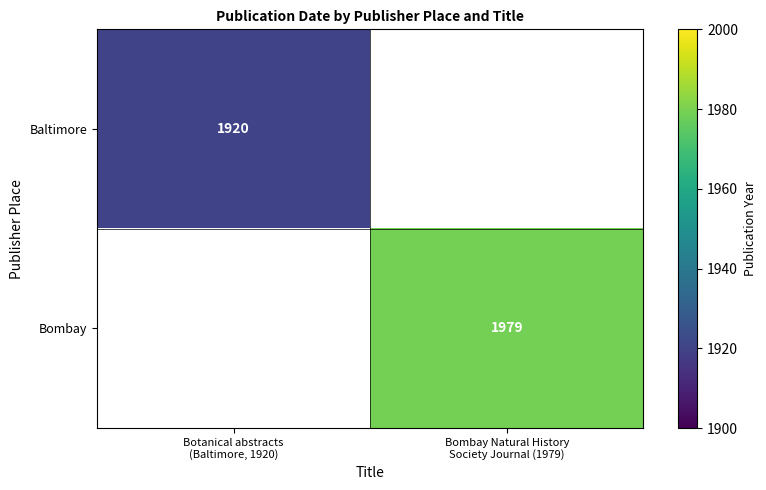

Rank the series at Botanical abstracts (Baltimore, 1920) from lowest to highest value.

Baltimore, Bombay